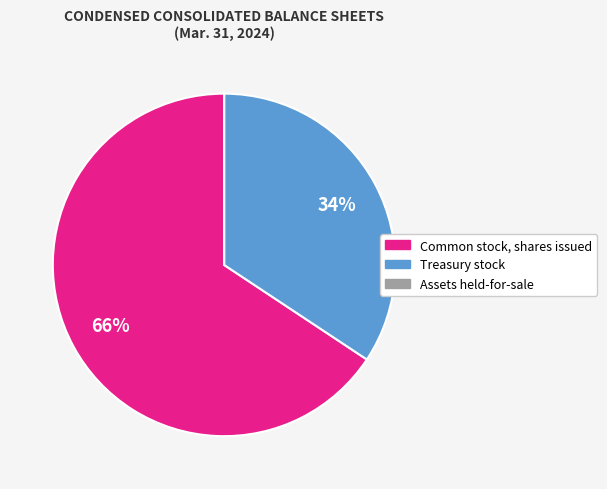

Does Common stock, shares issued account for over 50% of the chart?

Yes